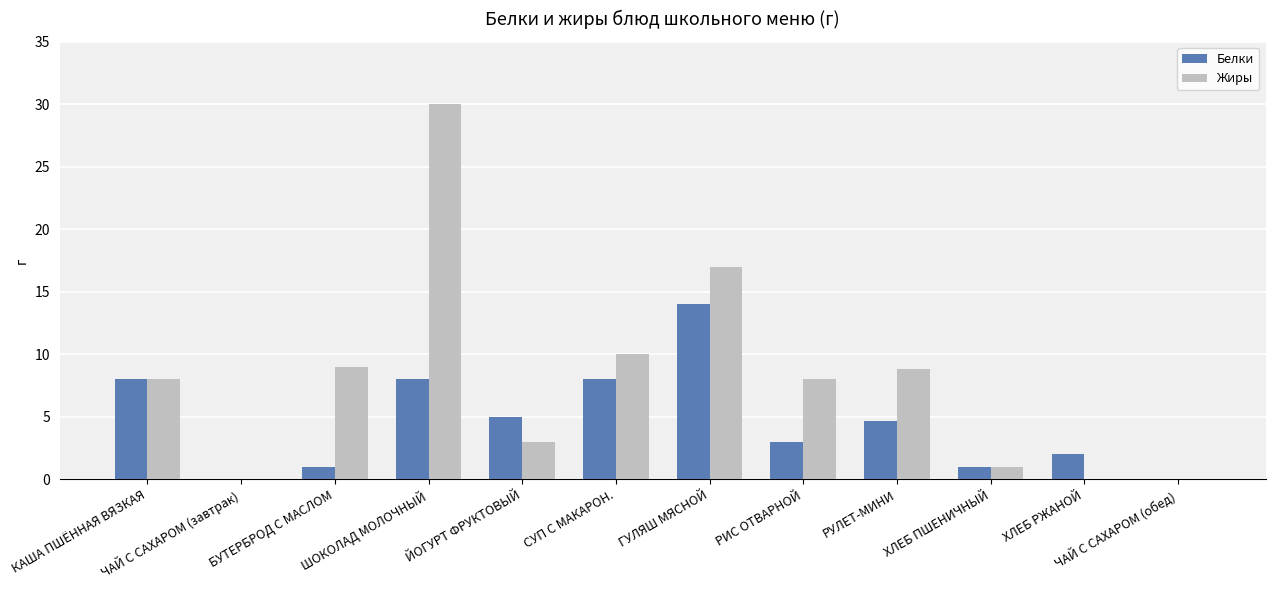

Which series has the widest spread of values?

Жиры